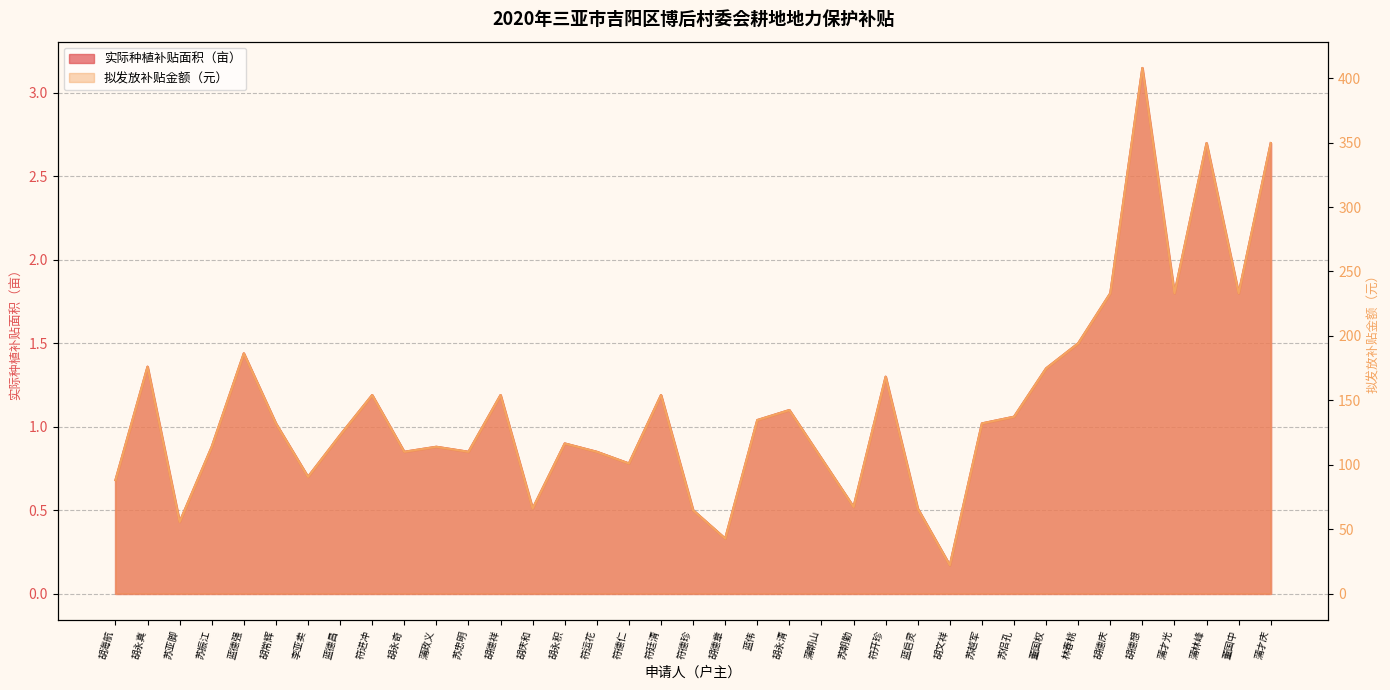

At which category is the sum across all series the highest?

胡德想